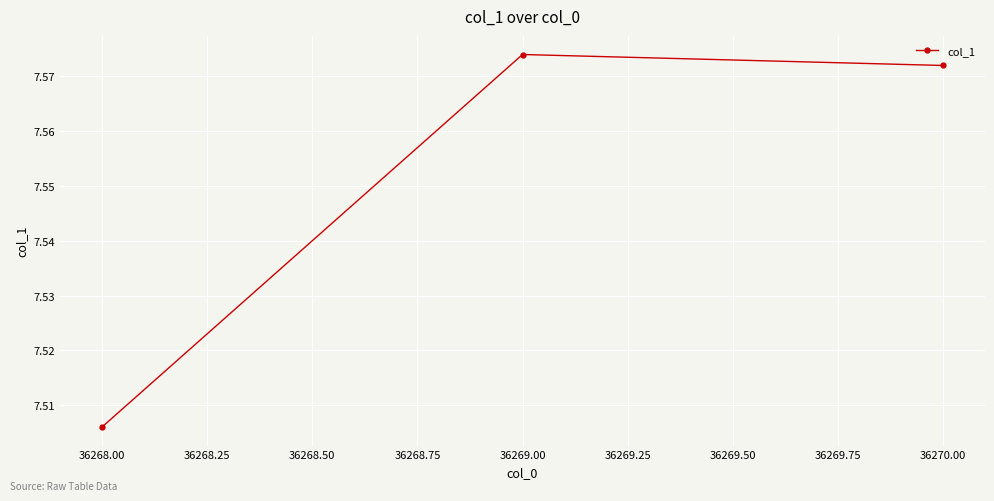

What is the difference between the maximum and minimum values?

0.1